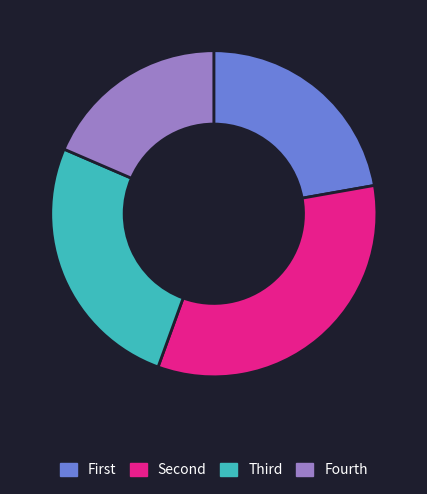

Rank the categories by value from highest to lowest.

Second, Third, First, Fourth